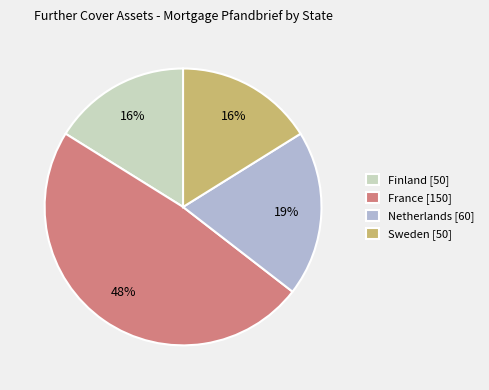

How many slices are in this pie chart?

4